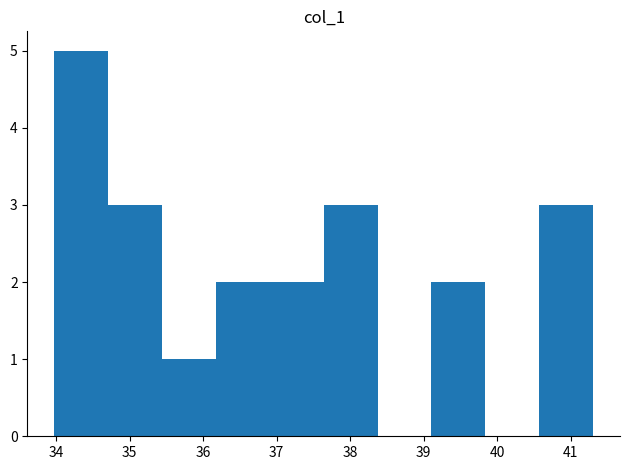

Over which range of the x-axis is the bar tallest?

34.0 to 34.7